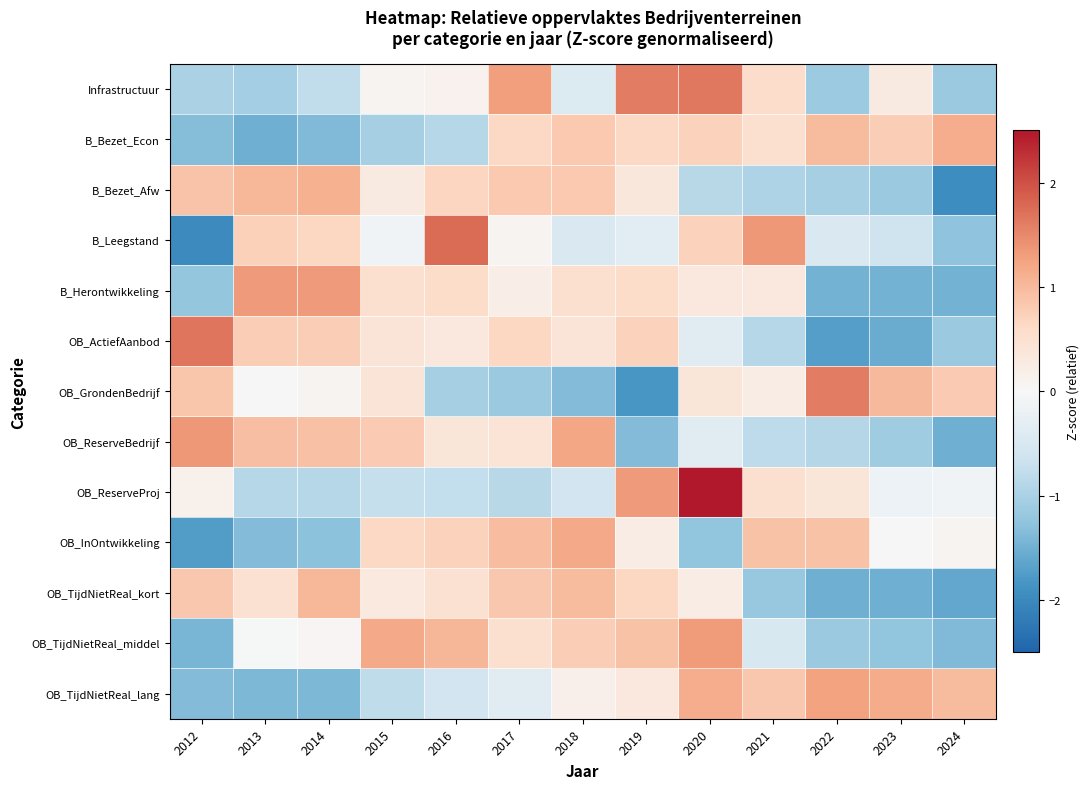

Between 2019 and 2020, which series saw the biggest shift?

OB_GrondenBedrijf